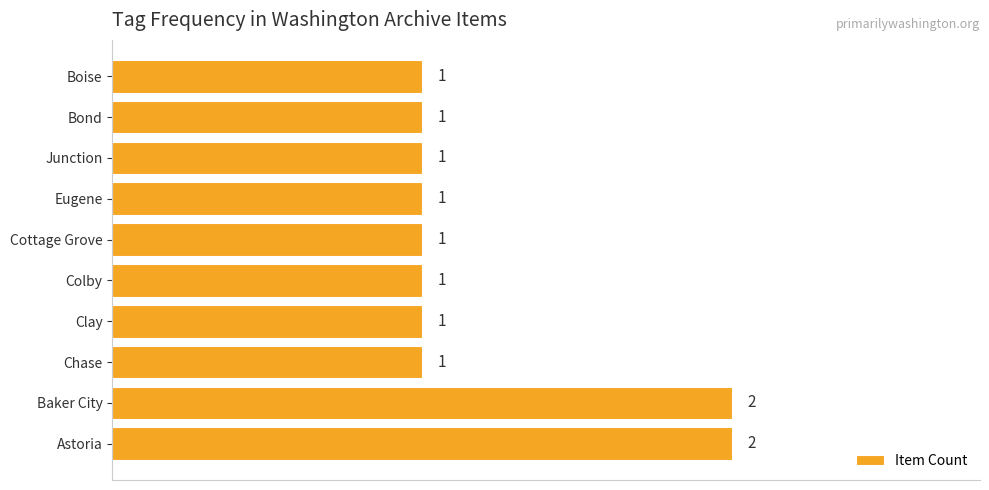

Reading bottom to top, list all the values displayed in this chart.

2	2	1	1	1	1	1	1	1	1